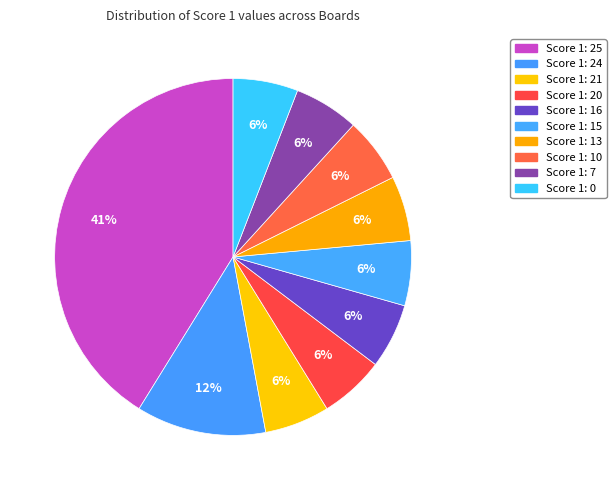

Which has a higher value, Score 1: 21 or Score 1: 15?

Score 1: 21